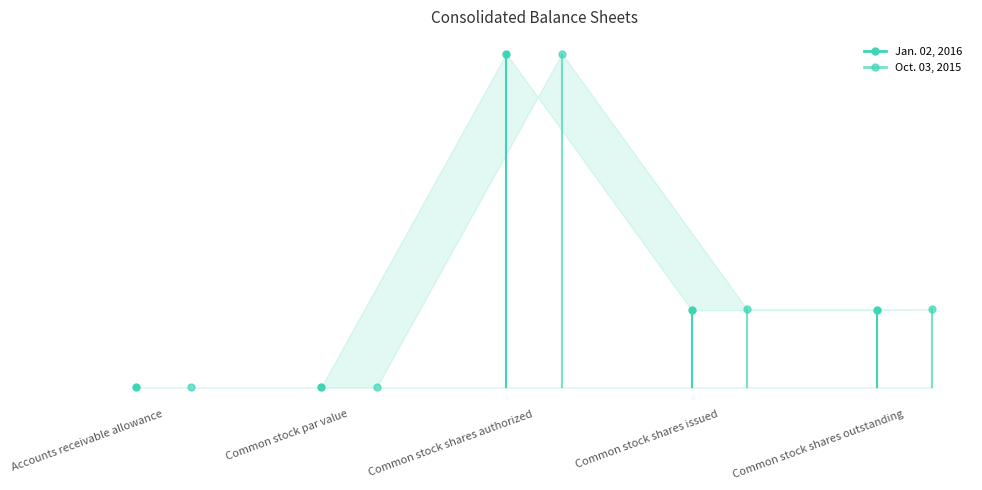

Which series has the largest total across all categories?

Jan. 02, 2016